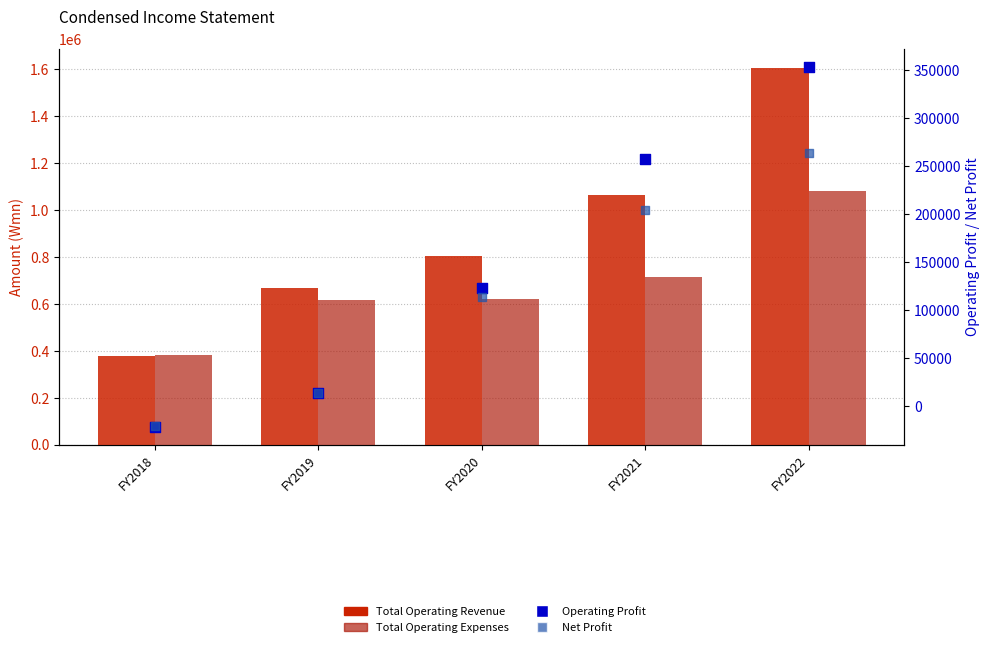

Which series contains the highest Y value?

Total Operating Revenue